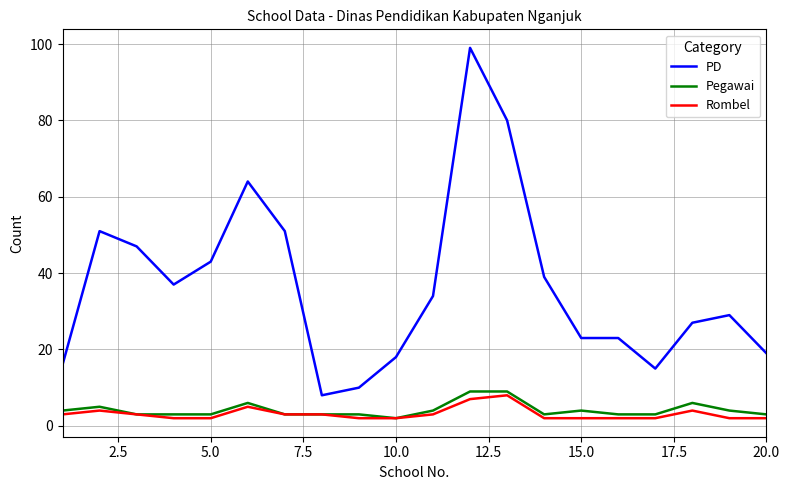

What is the maximum value for Rombel?

8